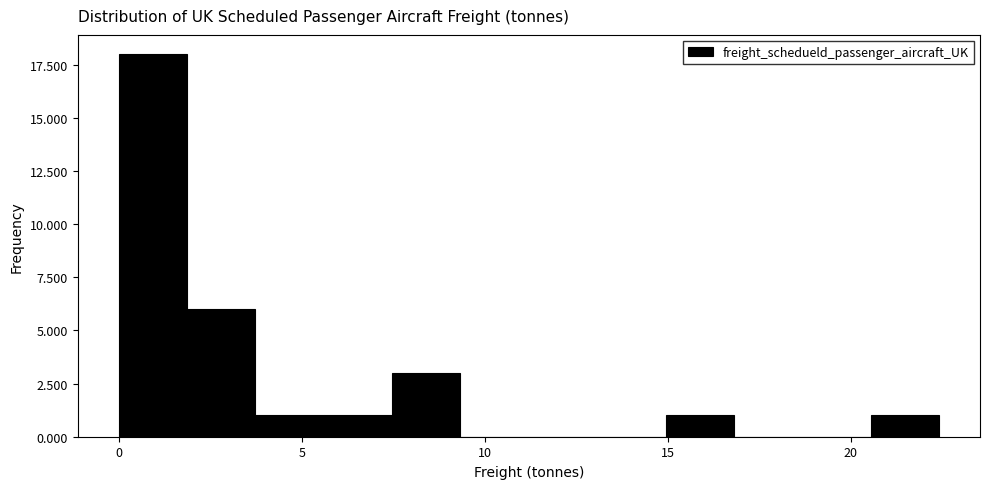

Around what value on the x-axis is the tallest bar? Give the approximate position of its centre, as read against the axis.

1.0